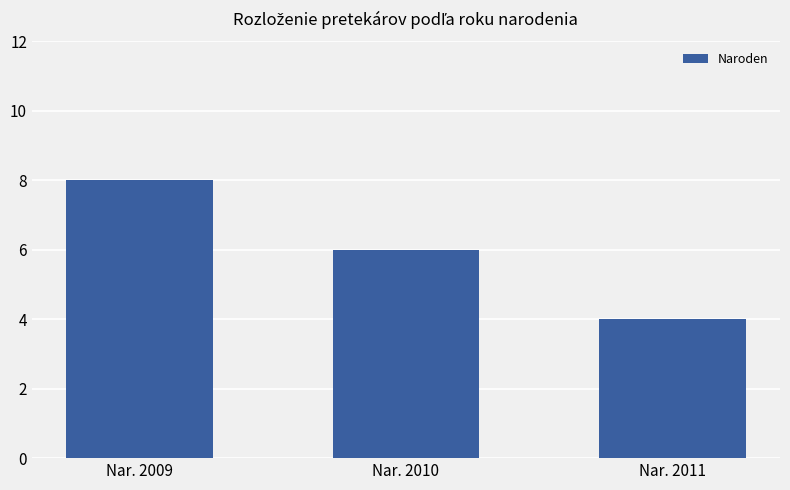

Which category has the lowest value across all series?

Nar. 2011